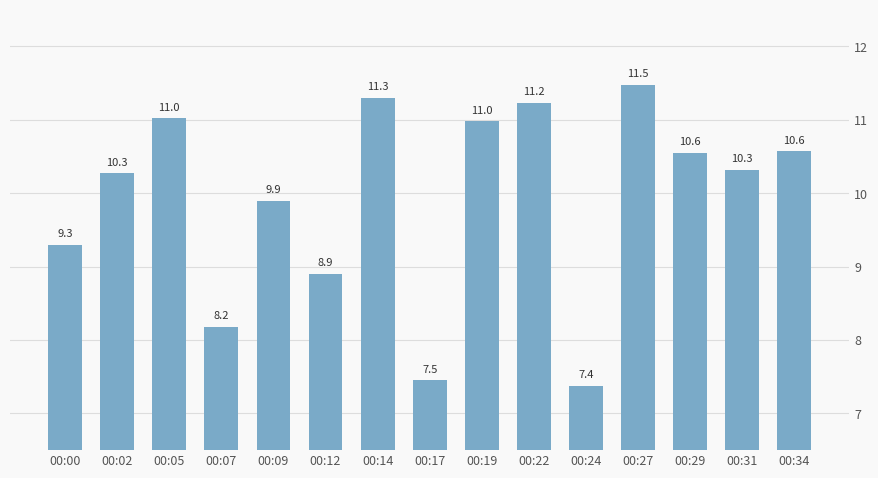

List the labels in order of value, smallest first.

00:24, 00:17, 00:07, 00:12, 00:00, 00:09, 00:02, 00:31, 00:29, 00:34, 00:19, 00:05, 00:22, 00:14, 00:27